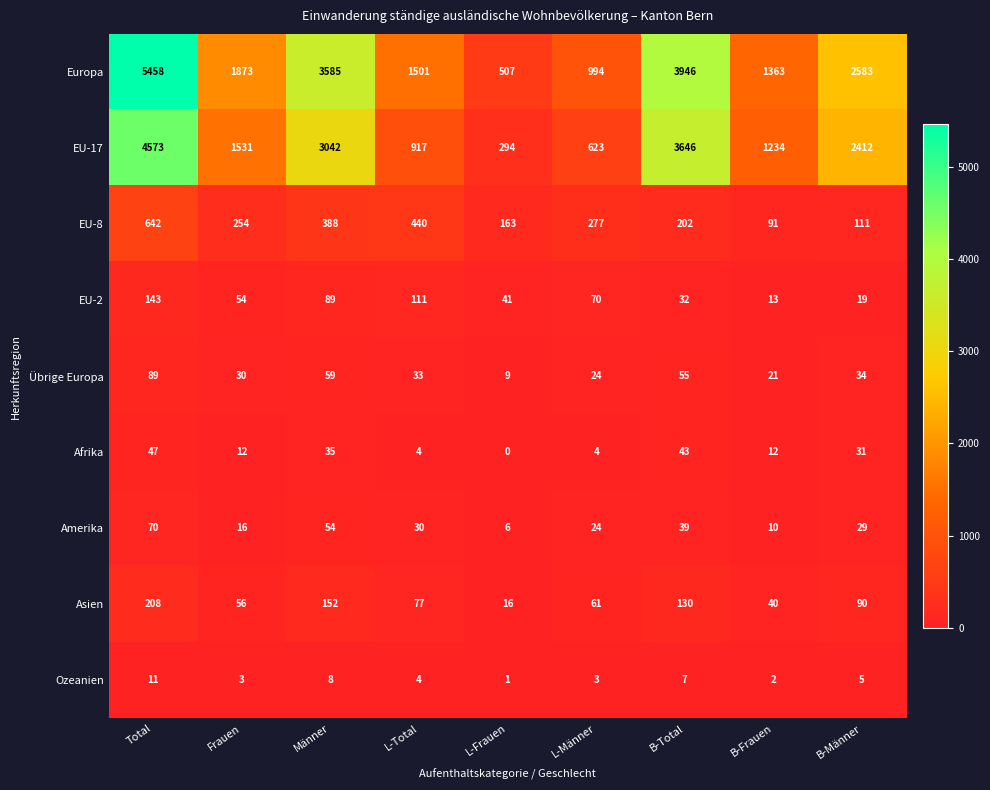

What is the lowest value of the Asien series?

16